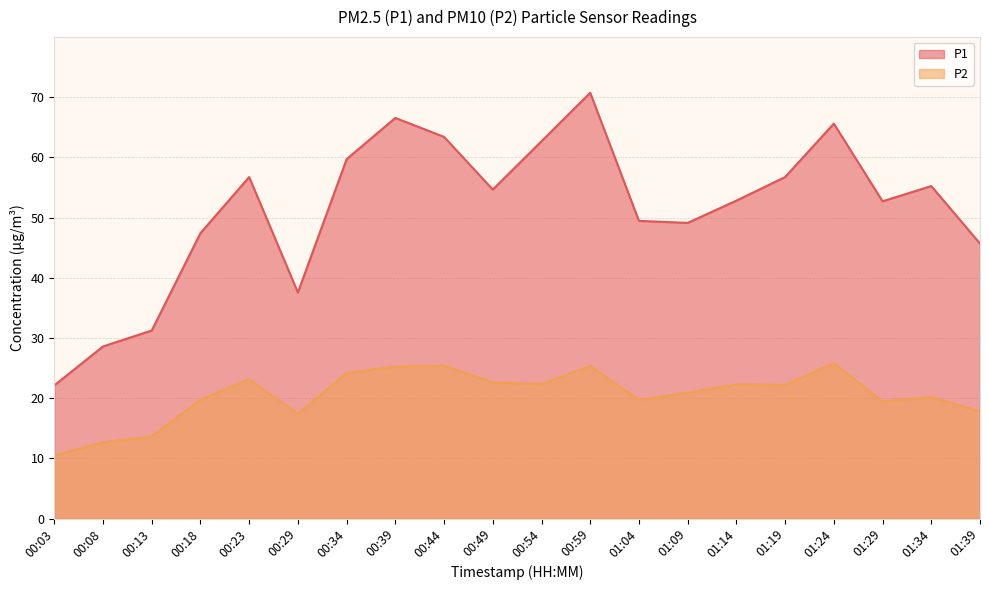

How many data points in P1 are above 54?

10